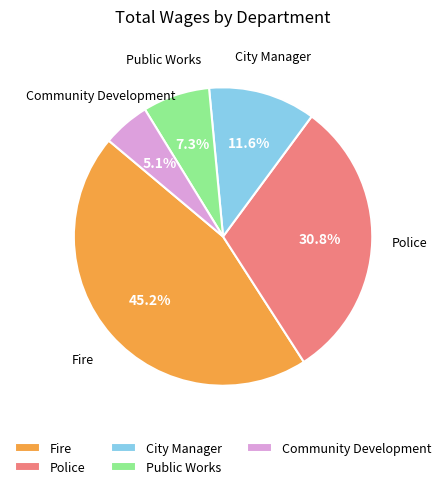

How many segments does this pie chart have?

5